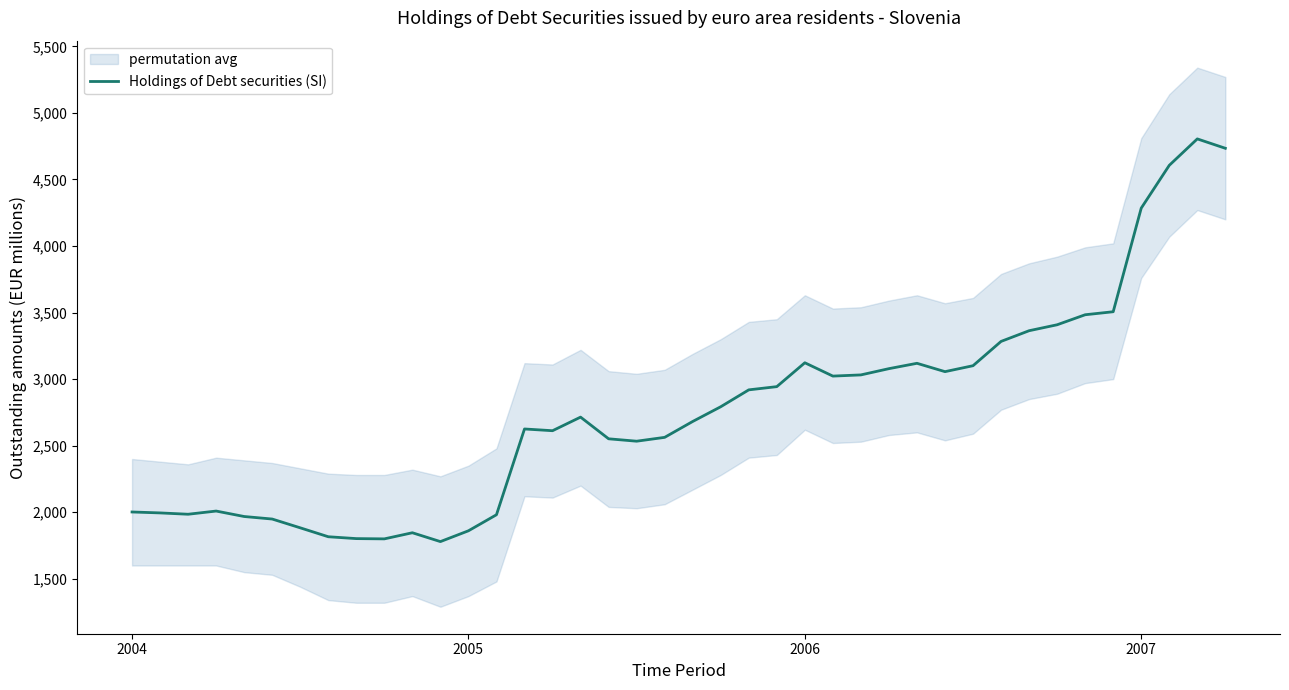

Where is the data nearest to the value 3292?

31